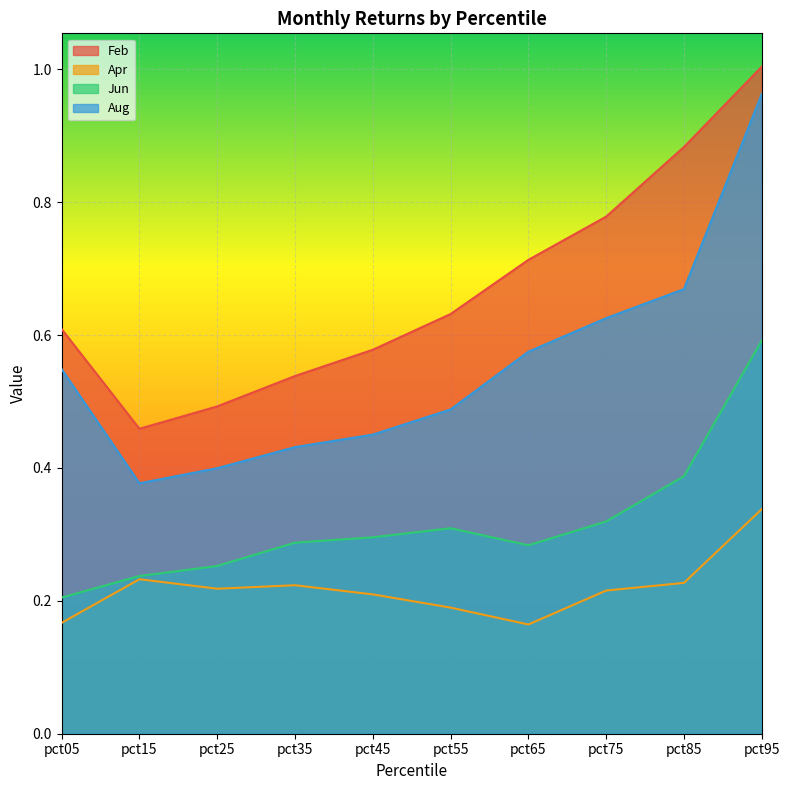

How many lines are shown in the chart?

4